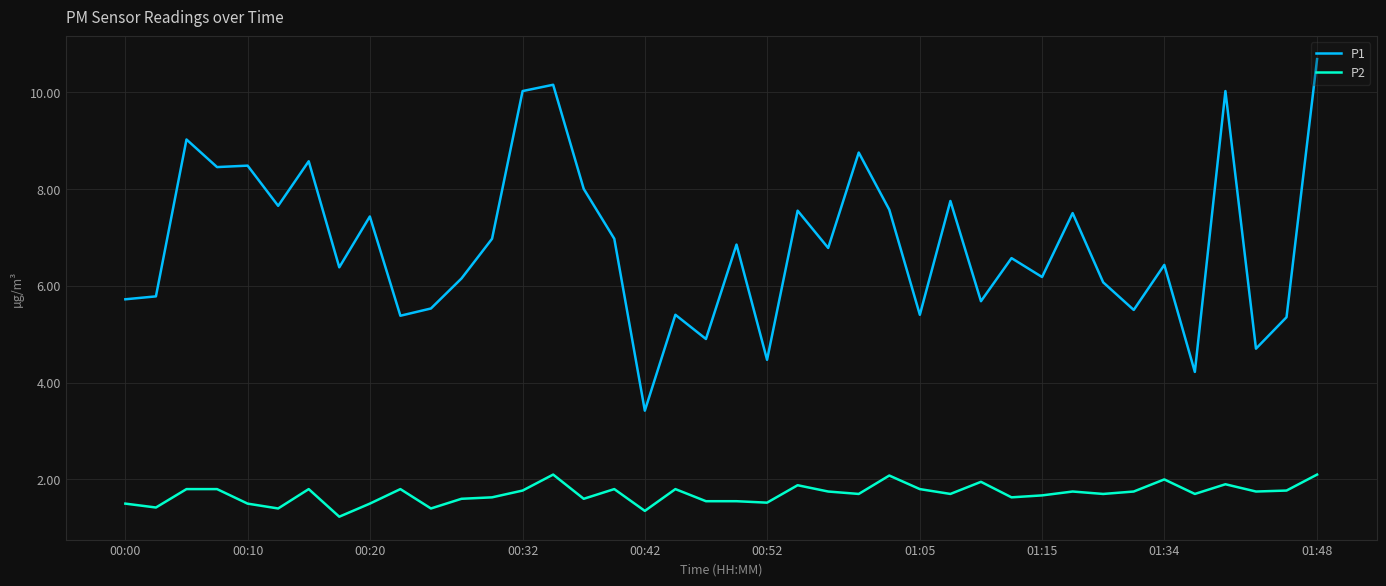

True or false: P2 and P1 cross at least once.

False